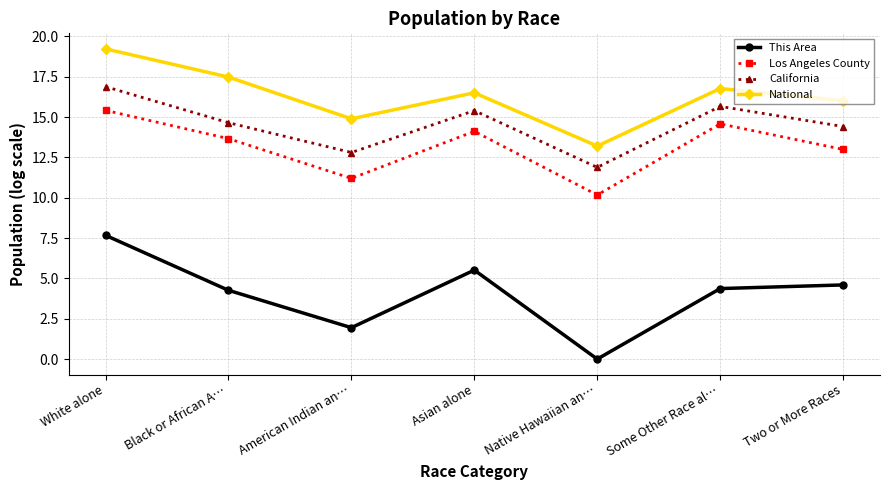

True or false: National and Los Angeles County cross at least once.

False